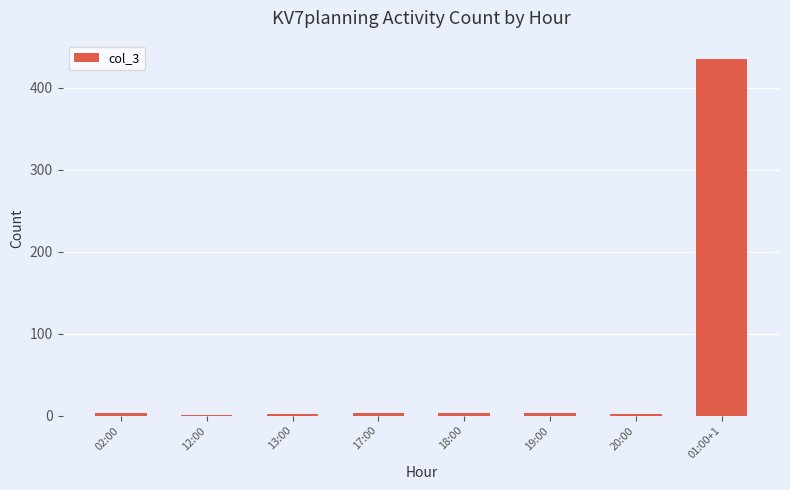

Which category has the highest value across all series?

01:00+1